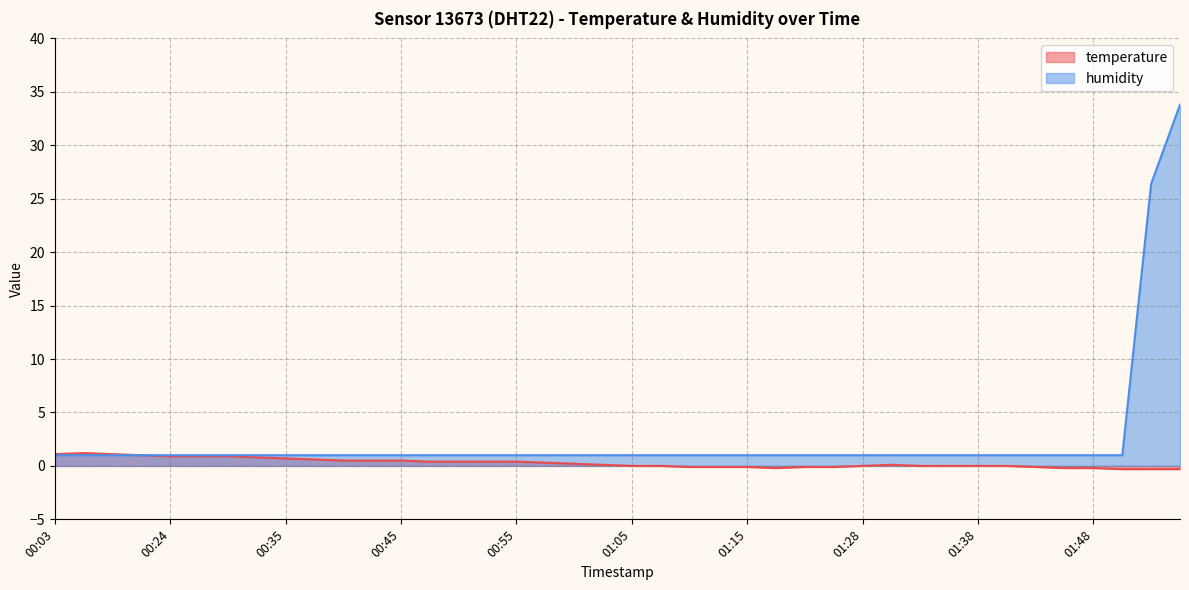

What is the spread (max minus min) of values at 00:24?

0.1